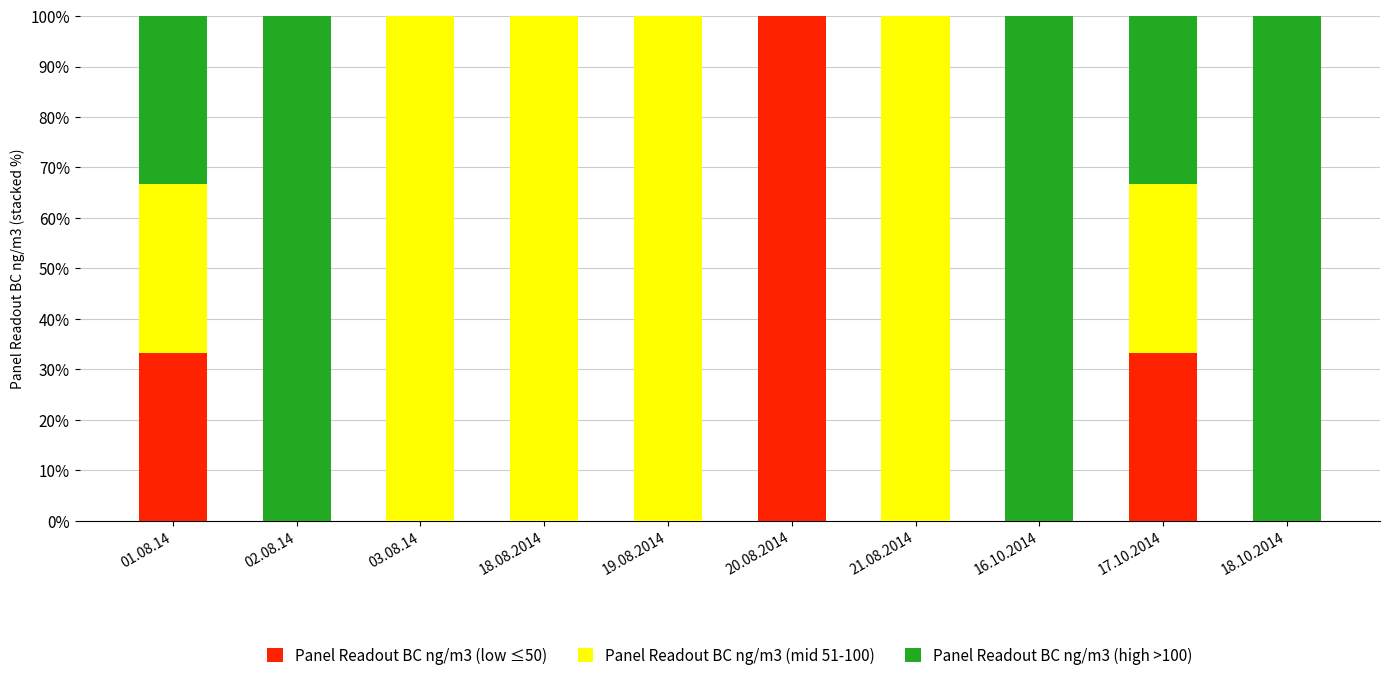

At which label does Panel Readout BC ng/m3 (low ≤50) reach its peak?

20.08.2014